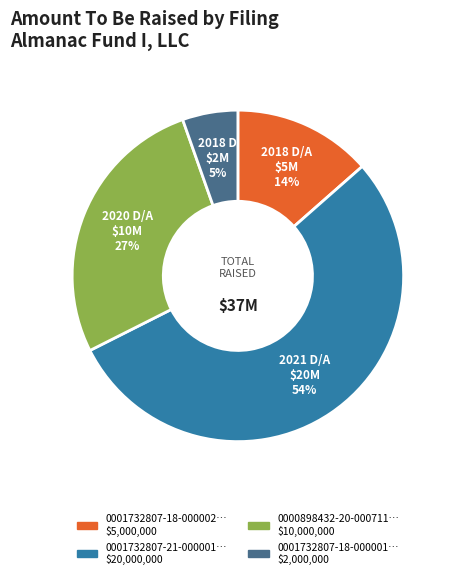

To the nearest percent, what is the difference between the largest and smallest slice percentages?

49%